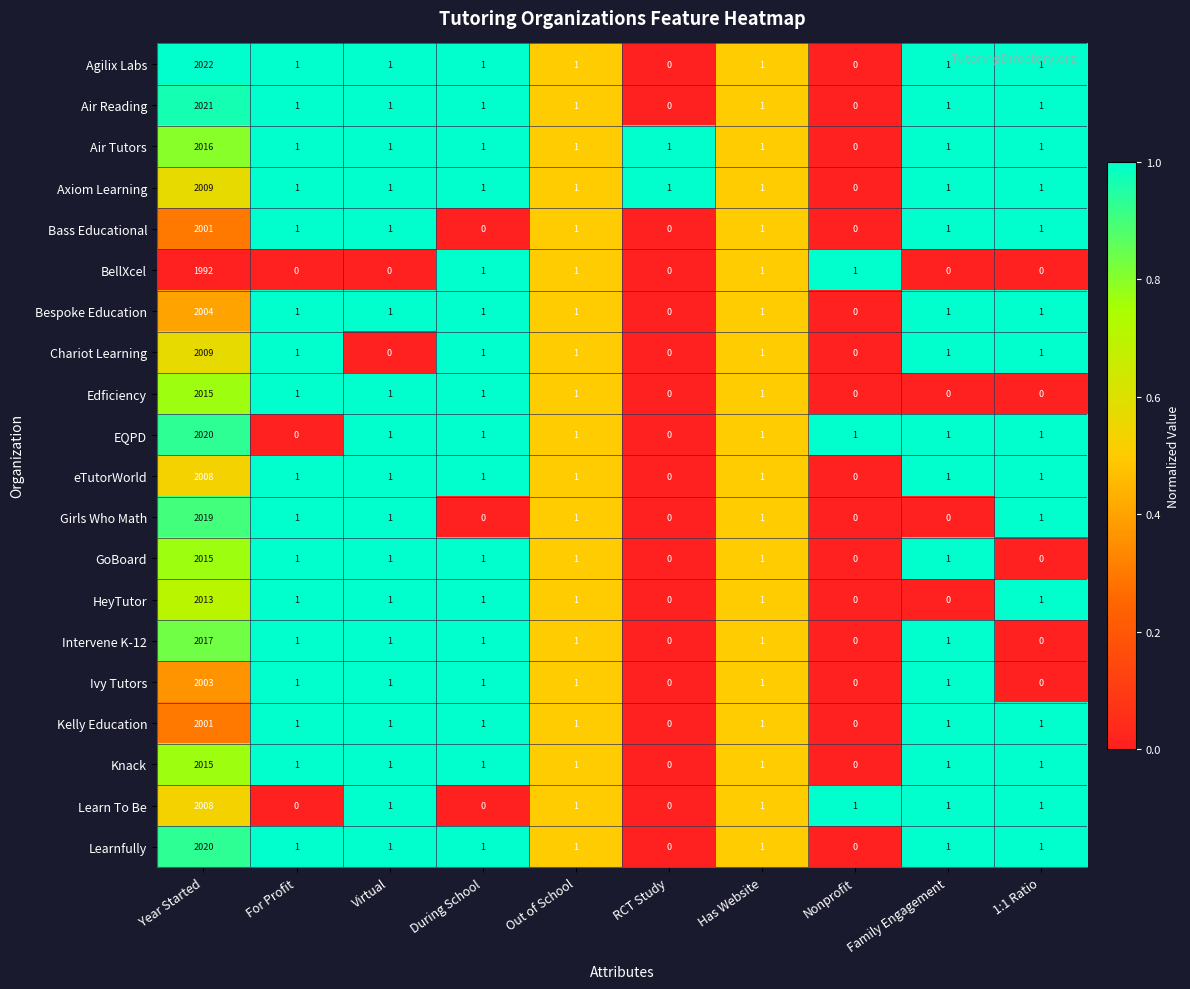

The value of Bass Educational at Year Started is 3460. True or false?

False